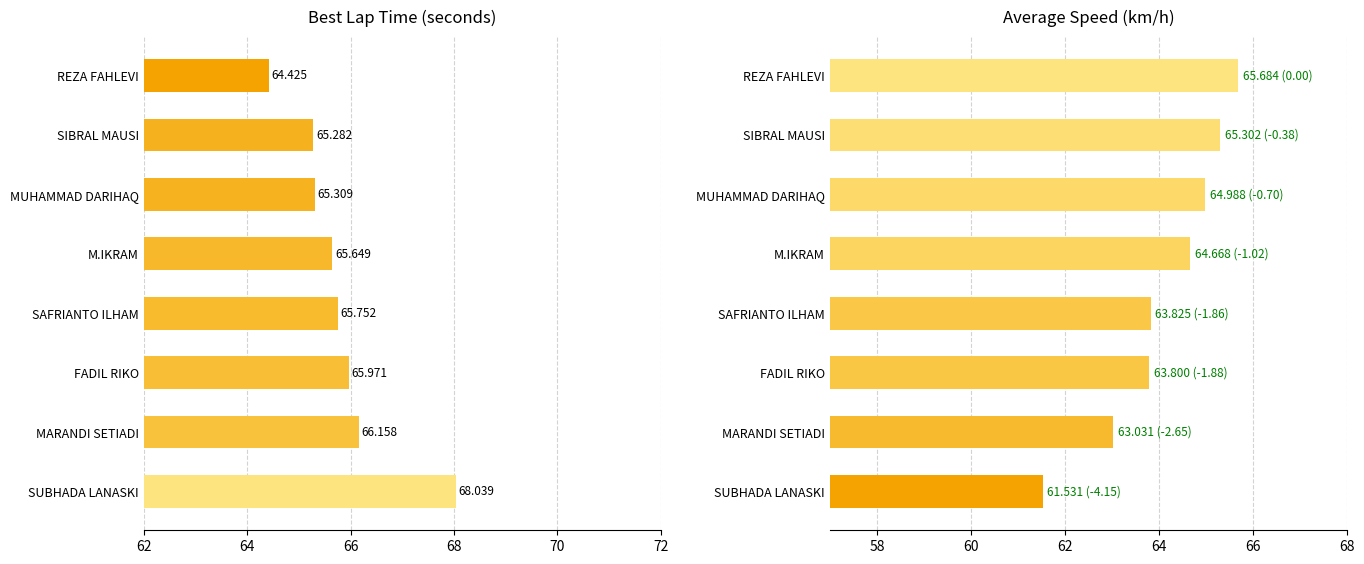

What are all the series names shown in the legend?

Best Lap time, Average Speed